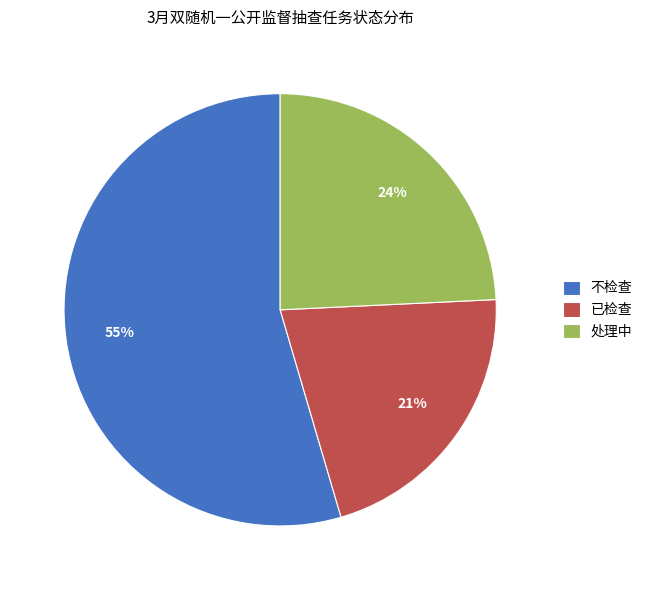

Which slice represents more than half of the pie?

不检查